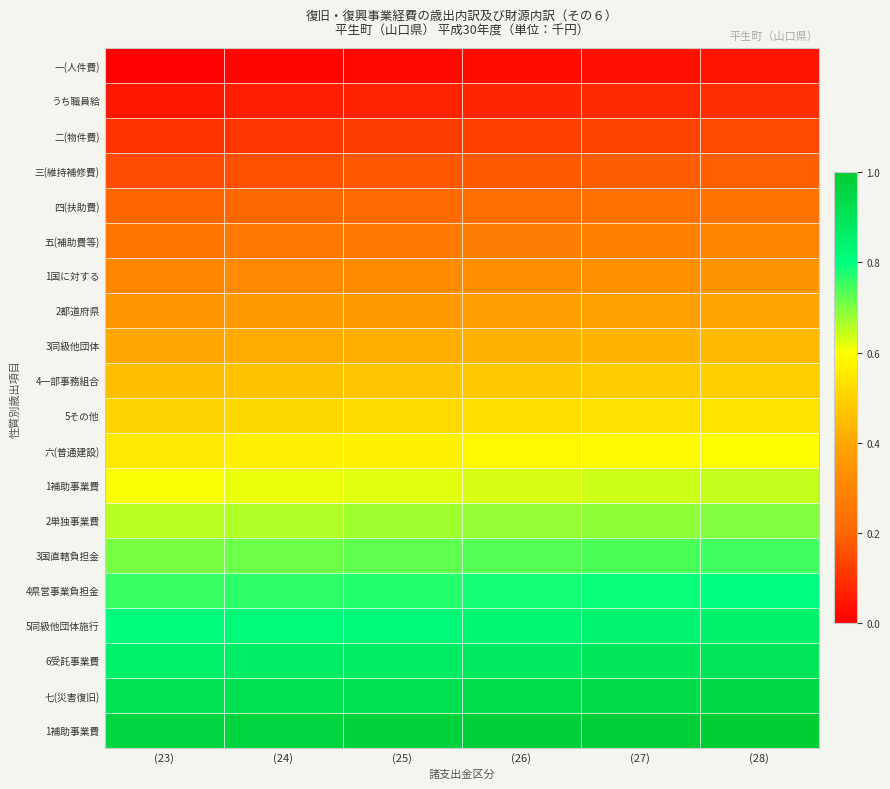

At which category is the sum across all series the highest?

(28)